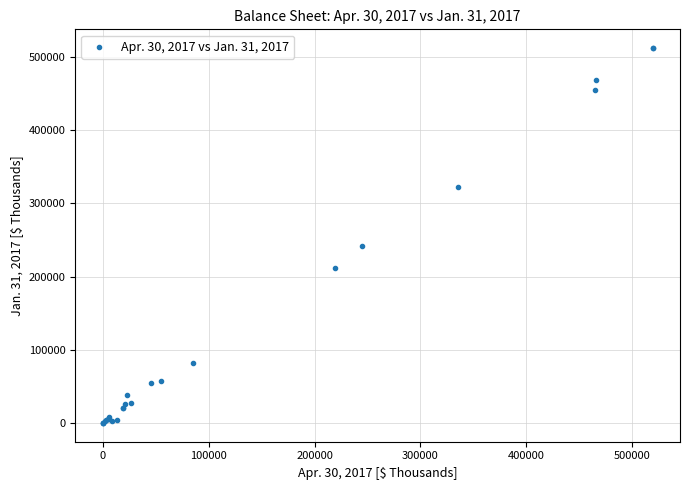

What Y value in the scatter plot is closest to 256100?

242413